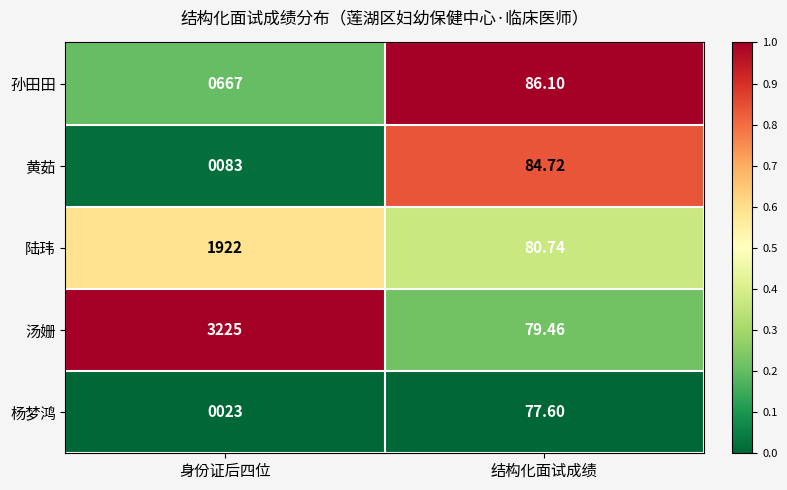

Rank the categories by 陆玮 value from lowest to highest.

结构化面试成绩, 身份证后四位